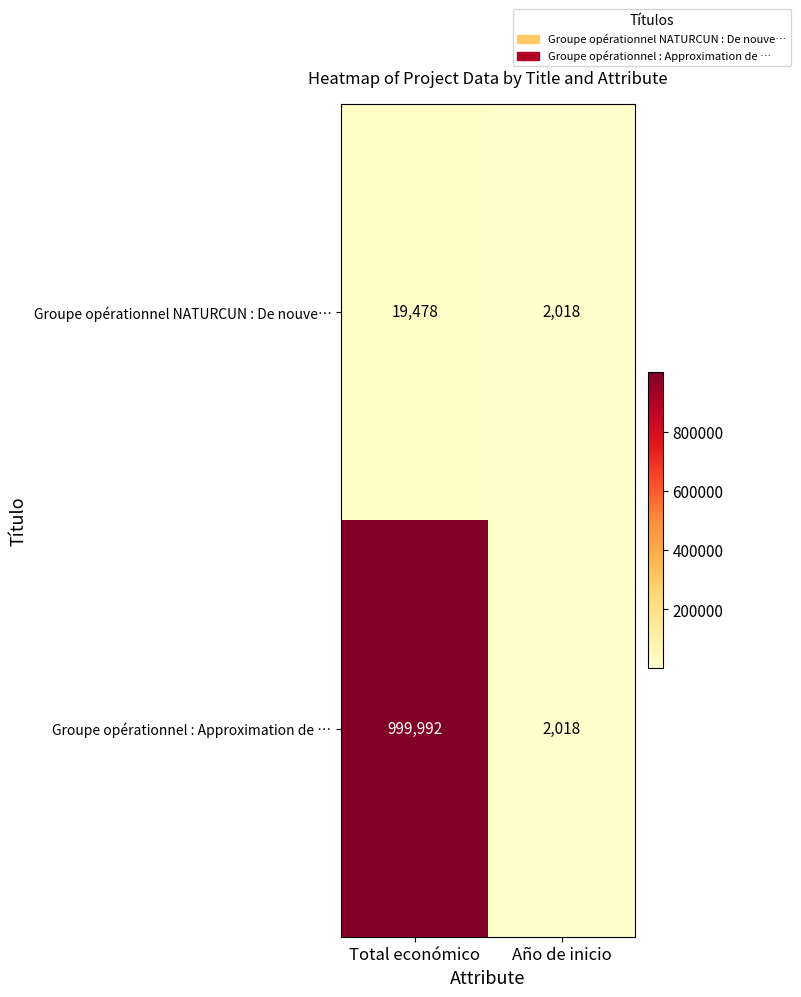

What is the sum of the Groupe opérationnel NATURCUN : De nouve… values at Año de inicio and Total económico?

21496